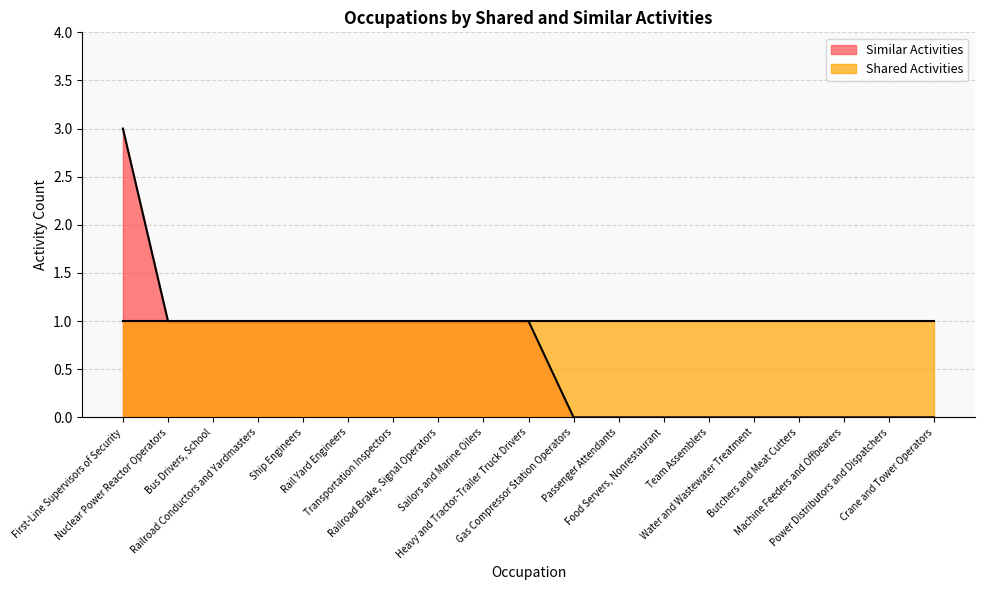

Reading left to right, what are all the values shown in this chart?

First-Line Supervisors of Security=3	Nuclear Power Reactor Operators=1	Bus Drivers, School=1	Railroad Conductors and Yardmasters=1	Ship Engineers=1	Rail Yard Engineers=1	Transportation Inspectors=1	Railroad Brake, Signal Operators=1	Sailors and Marine Oilers=1	Heavy and Tractor-Trailer Truck Drivers=1	Gas Compressor Station Operators=0	Passenger Attendants=0	Food Servers, Nonrestaurant=0	Team Assemblers=0	Water and Wastewater Treatment=0	Butchers and Meat Cutters=0	Machine Feeders and Offbearers=0	Power Distributors and Dispatchers=0	Crane and Tower Operators=0